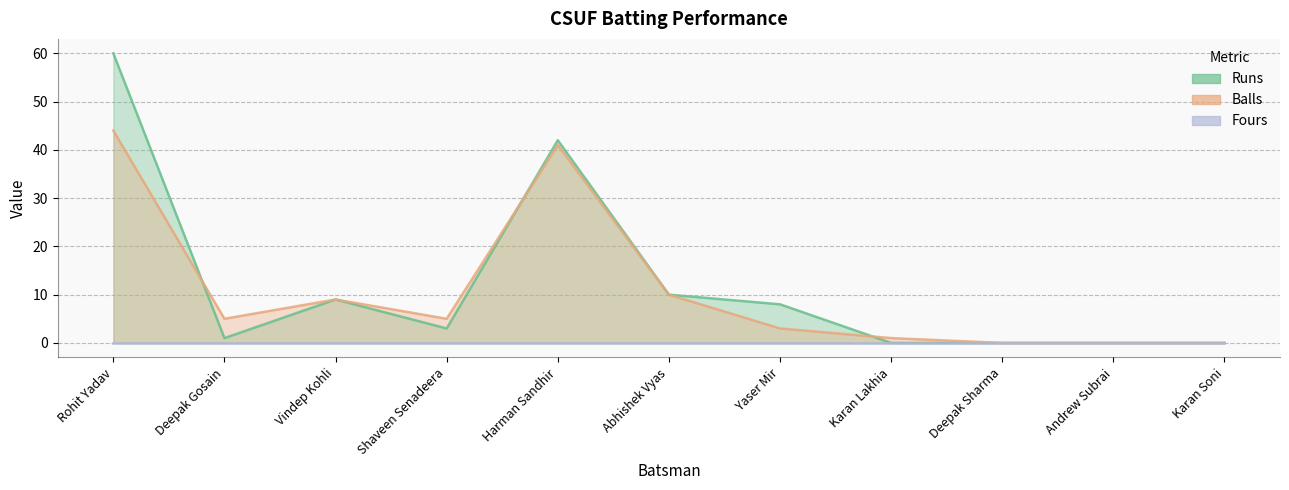

True or false: Balls has more than 2 points higher than both neighbors.

False